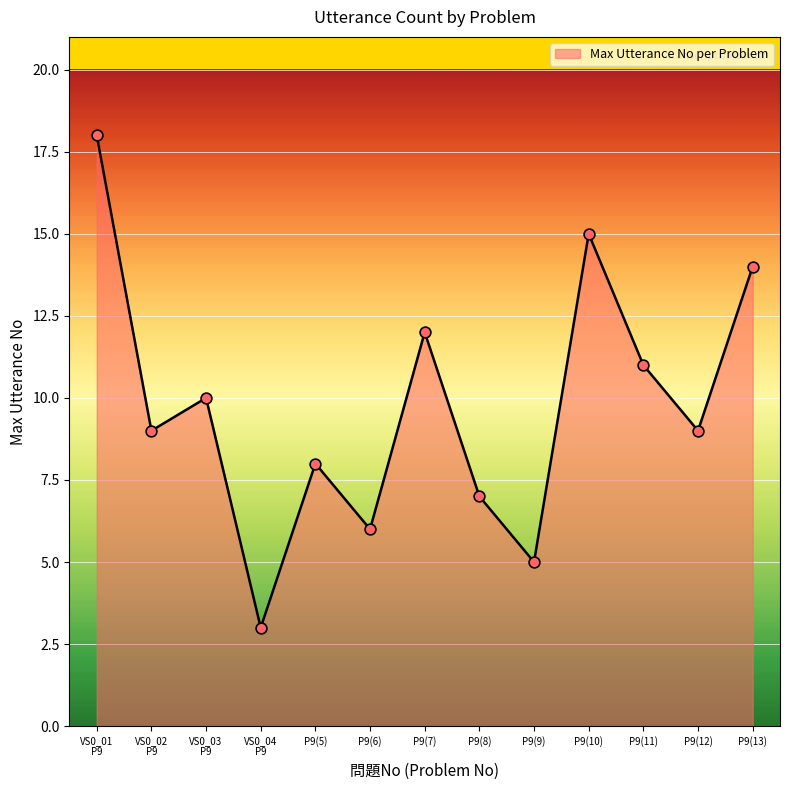

Which has a higher value, P9(5) or P9(11)?

P9(11)